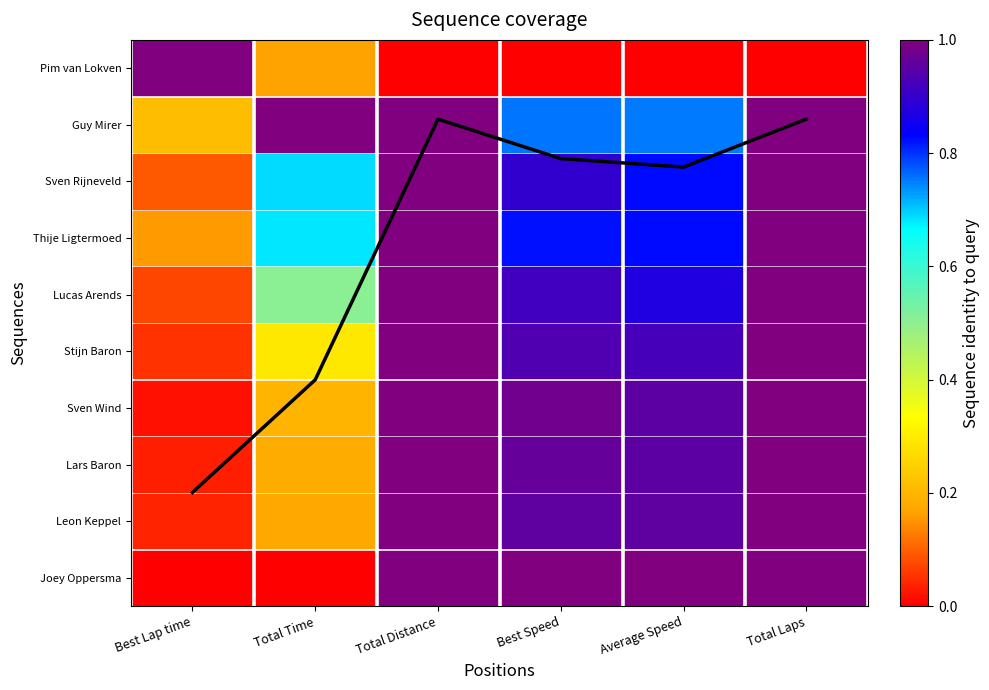

How many values are below 7?

2